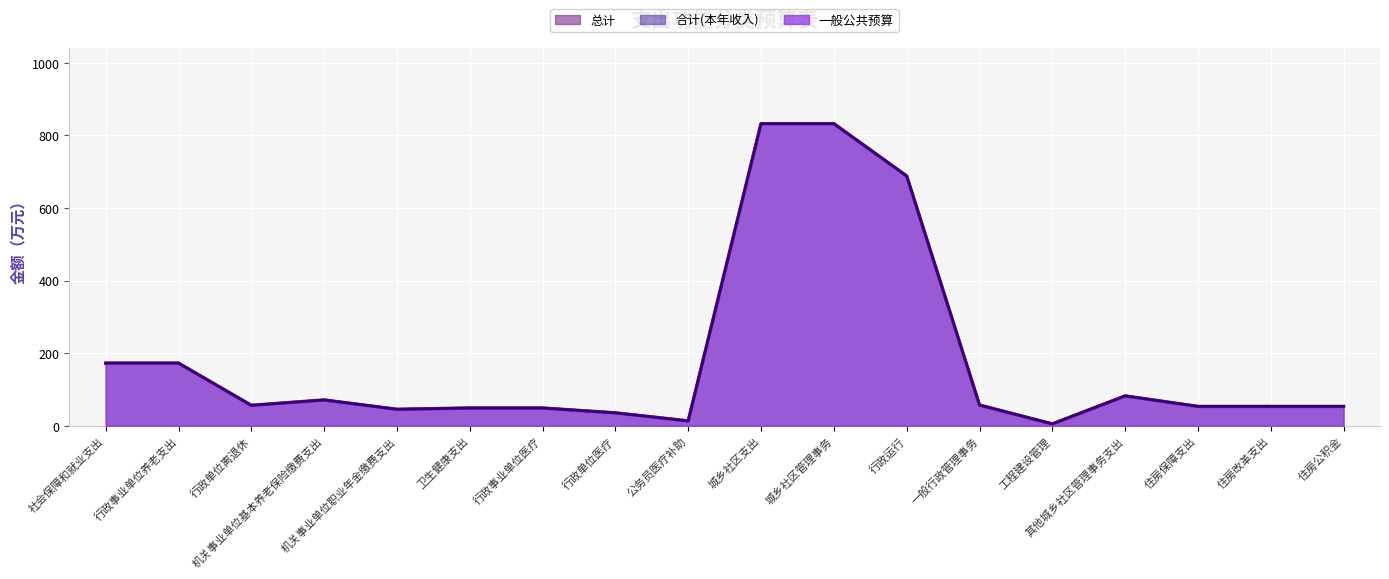

Reading left to right, extract all data points from this chart.

总计: 社会保障和就业支出=172.6	行政事业单位养老支出=172.6	行政单位离退休=56.2	机关事业单位基本养老保险缴费支出=71.0	机关事业单位职业年金缴费支出=45.3	卫生健康支出=48.8	行政事业单位医疗=48.8	行政单位医疗=35.5	公务员医疗补助=13.3	城乡社区支出=832.4	城乡社区管理事务=832.4	行政运行=688.2	一般行政管理事务=57.0	工程建设管理=5.0	其他城乡社区管理事务支出=82.2	住房保障支出=53.3	住房改革支出=53.3	住房公积金=53.3
合计(本年收入): 社会保障和就业支出=172.6	行政事业单位养老支出=172.6	行政单位离退休=56.2	机关事业单位基本养老保险缴费支出=71.0	机关事业单位职业年金缴费支出=45.3	卫生健康支出=48.8	行政事业单位医疗=48.8	行政单位医疗=35.5	公务员医疗补助=13.3	城乡社区支出=832.4	城乡社区管理事务=832.4	行政运行=688.2	一般行政管理事务=57.0	工程建设管理=5.0	其他城乡社区管理事务支出=82.2	住房保障支出=53.3	住房改革支出=53.3	住房公积金=53.3
一般公共预算: 社会保障和就业支出=172.6	行政事业单位养老支出=172.6	行政单位离退休=56.2	机关事业单位基本养老保险缴费支出=71.0	机关事业单位职业年金缴费支出=45.3	卫生健康支出=48.8	行政事业单位医疗=48.8	行政单位医疗=35.5	公务员医疗补助=13.3	城乡社区支出=832.4	城乡社区管理事务=832.4	行政运行=688.2	一般行政管理事务=57.0	工程建设管理=5.0	其他城乡社区管理事务支出=82.2	住房保障支出=53.3	住房改革支出=53.3	住房公积金=53.3